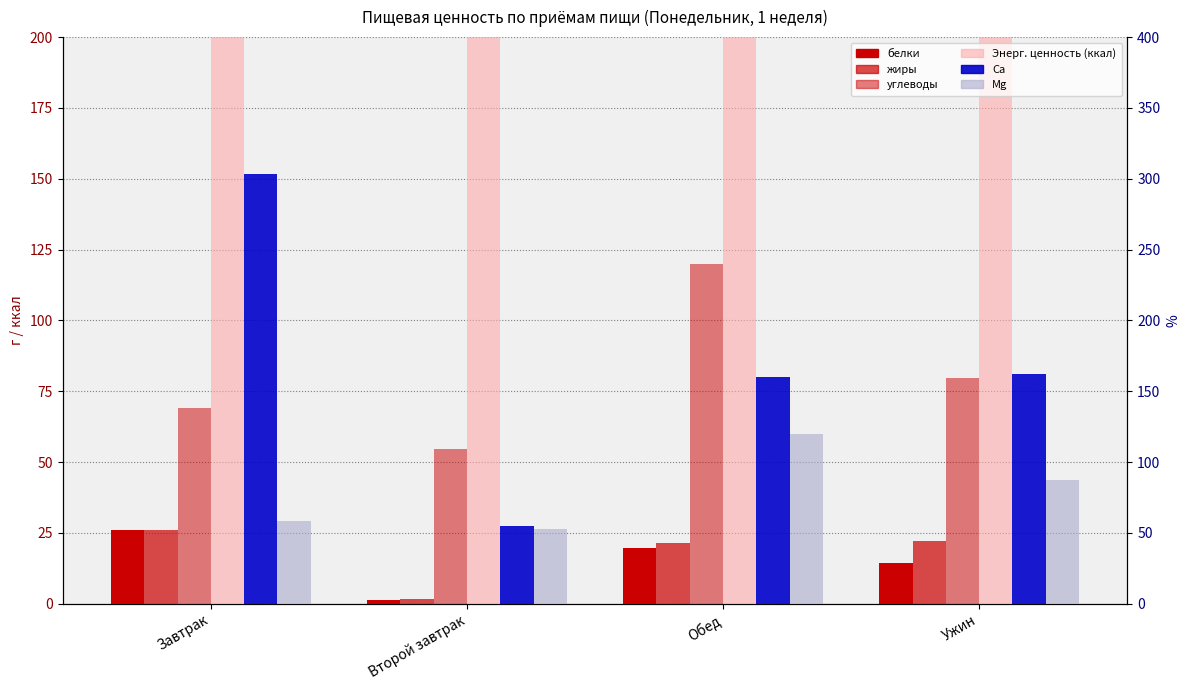

What value does the Са series have at Второй завтрак?

54.8